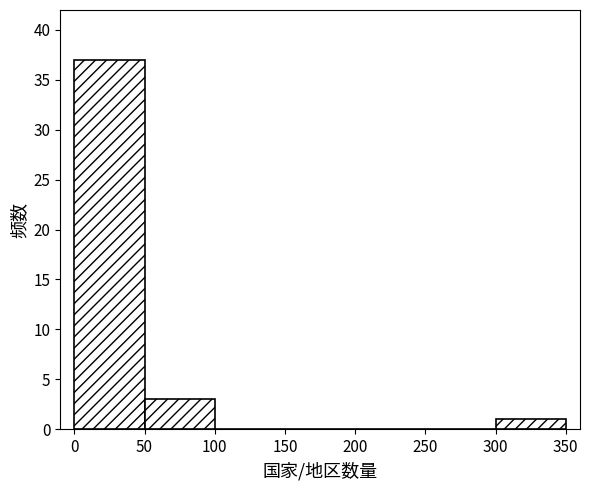

Reading left to right, list every bar in this chart as the range it spans on the x-axis followed by its height. The values are not printed on the chart, so give them approximately, as read against the axis.

0 to 50: 37
50 to 100: 3
100 to 150: 0
150 to 200: 0
200 to 250: 0
250 to 300: 0
300 to 350: 1